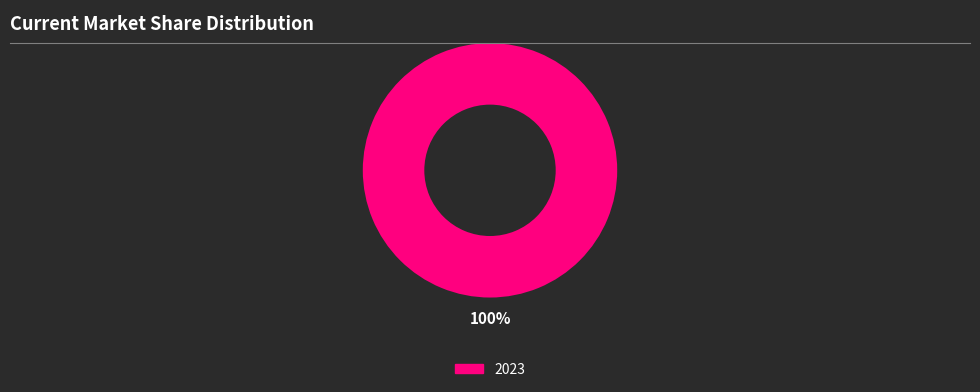

Count the number of slices in the pie.

1